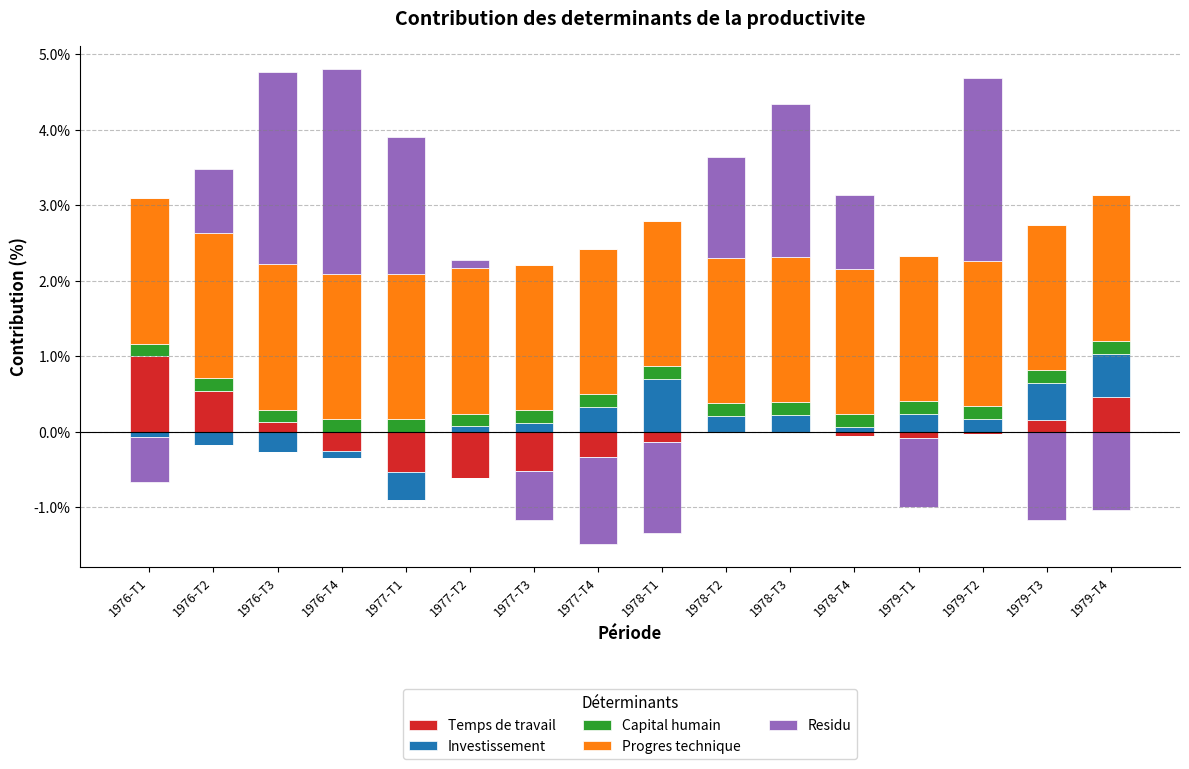

What are all the series names shown in the legend?

Temps de travail, Investissement, Capital humain, Progres technique, Residu